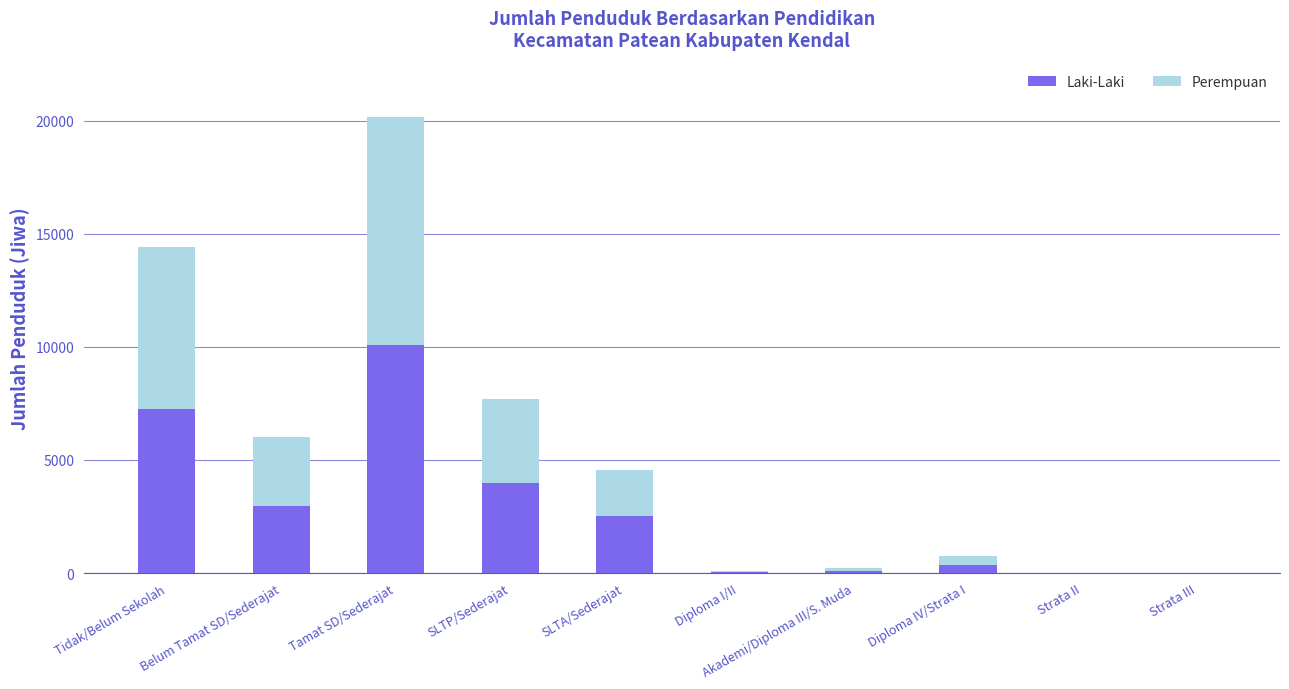

What is the total value across all series at Belum Tamat SD/Sederajat?

6006